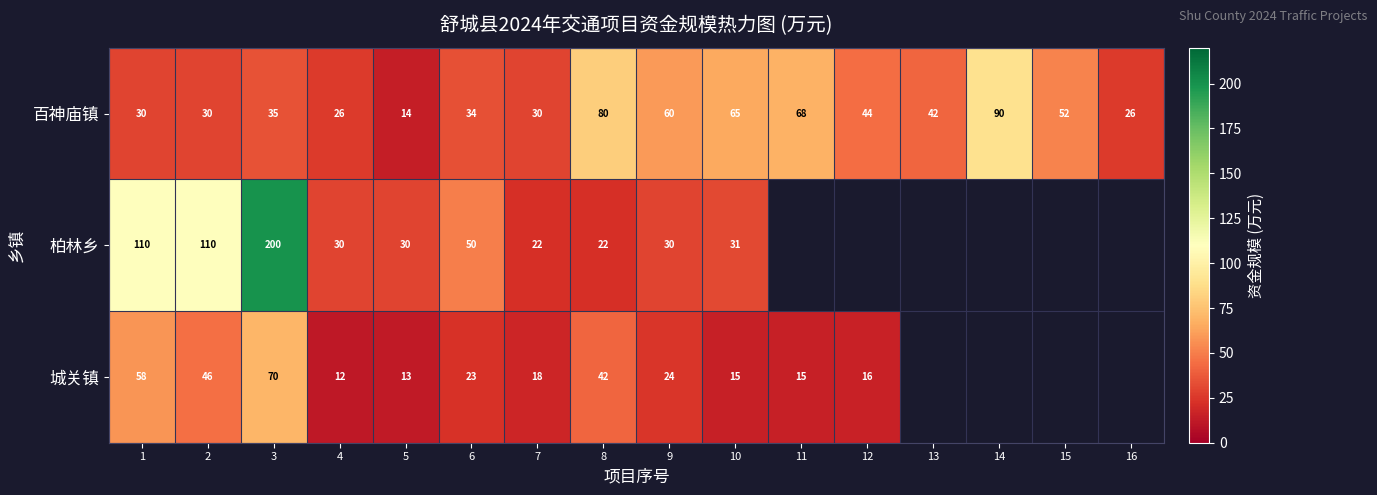

At which category is the sum across all series the highest?

3